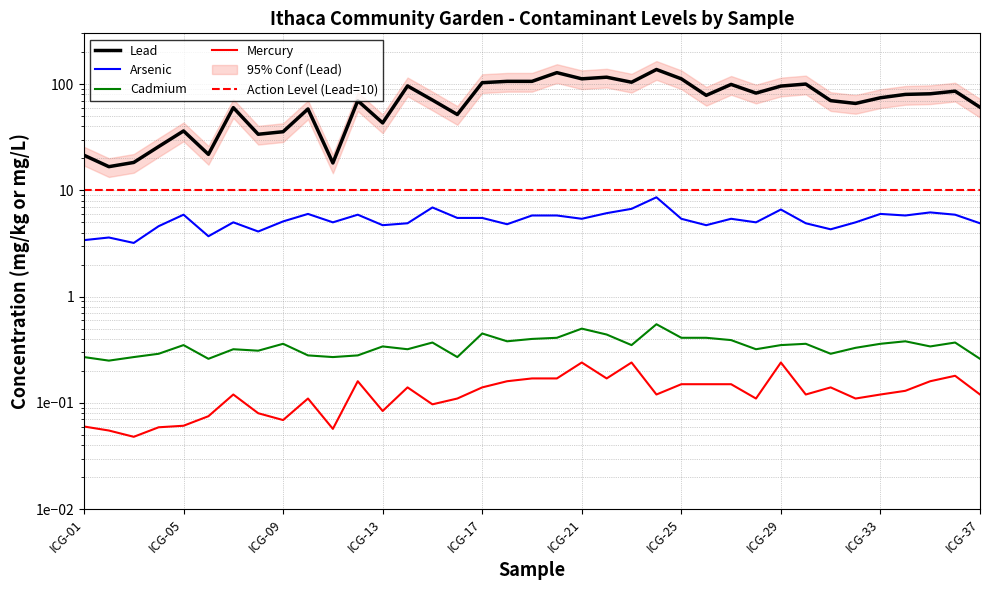

Does the chart have visible grid lines?

Yes